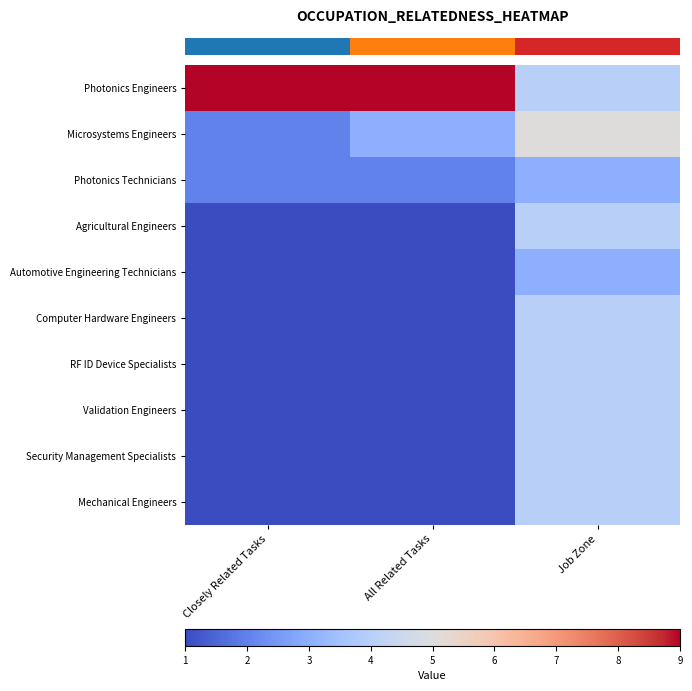

Between Closely Related Tasks and All Related Tasks, which series saw the biggest shift?

row_1